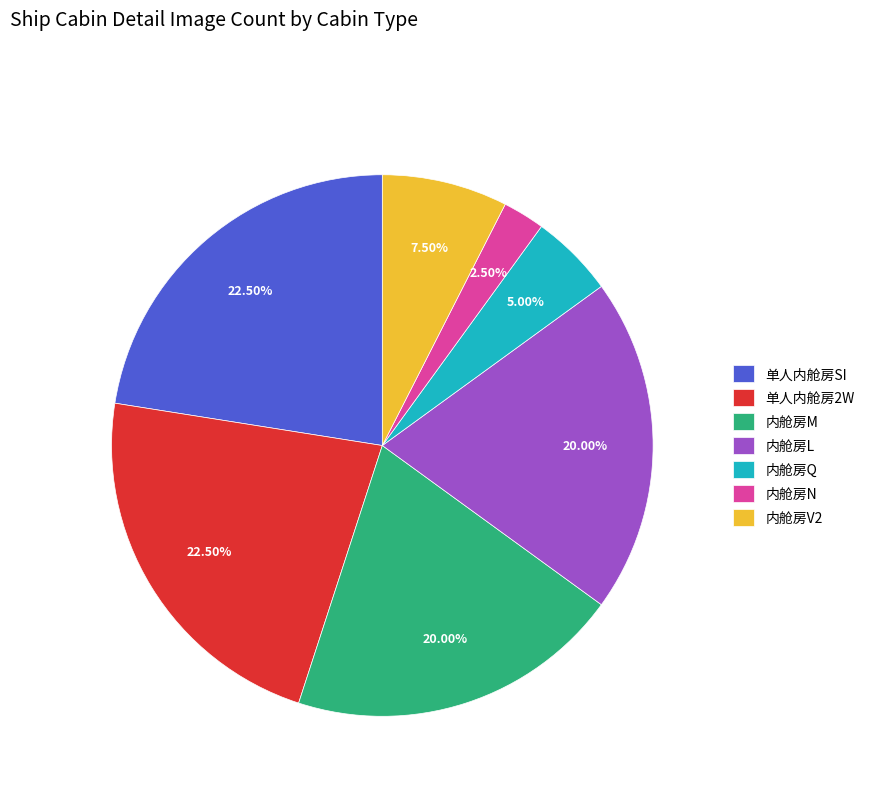

True or false: 内舱房L accounts for 12% of the total.

False